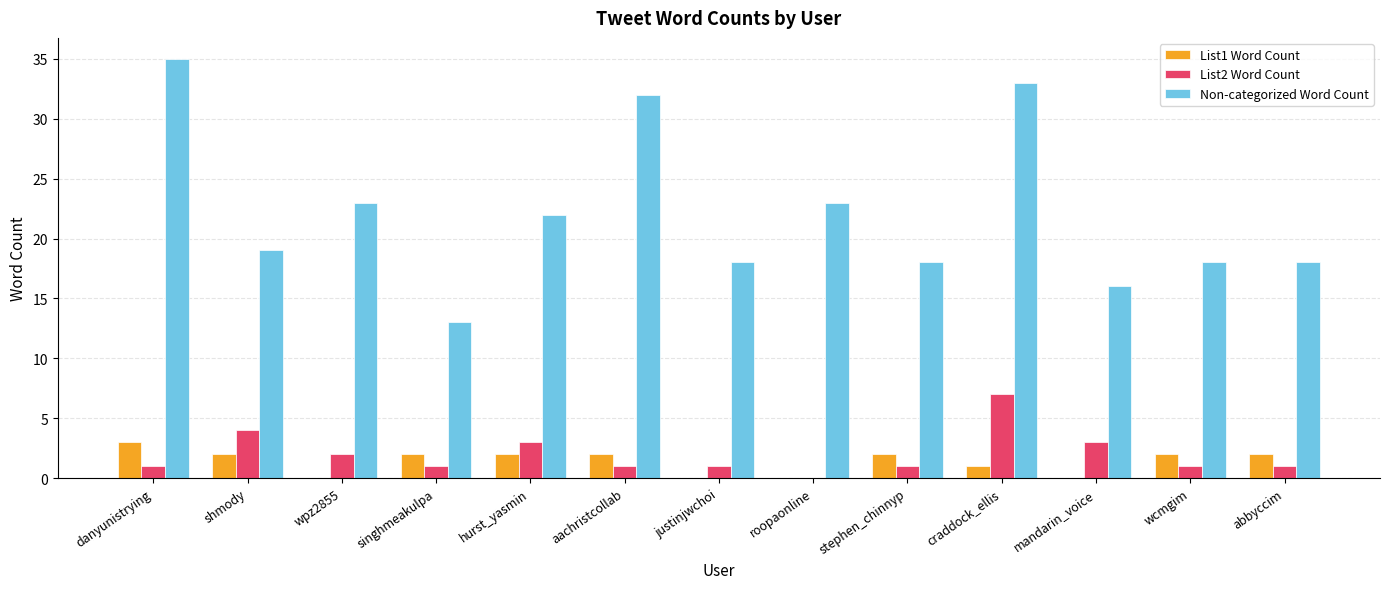

What is the approximate value of List2 Word Count at mandarin_voice?

3